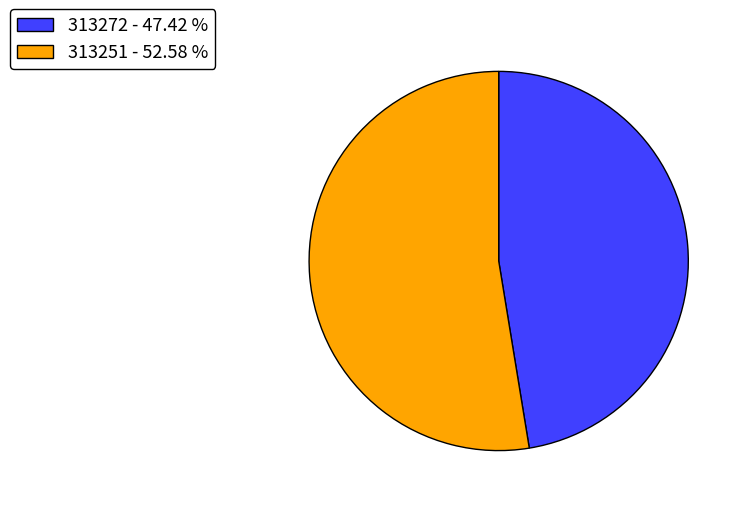

Count the number of slices in the pie.

2